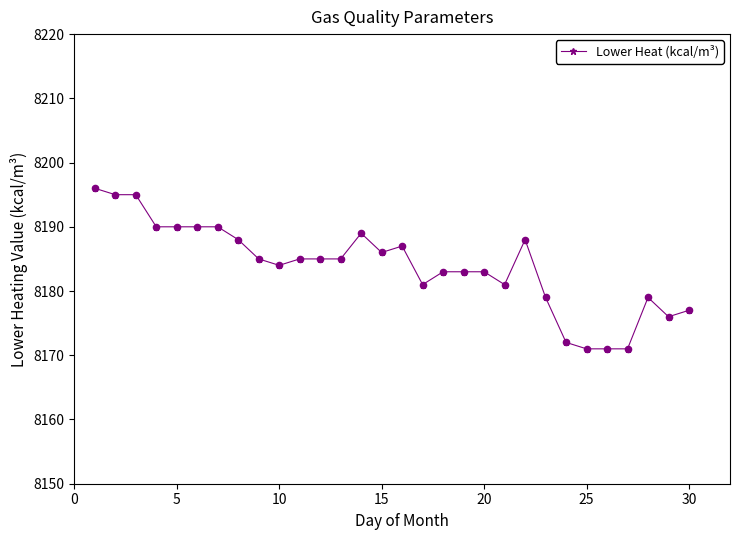

True or false: the data has more than 2 interior local peaks.

True